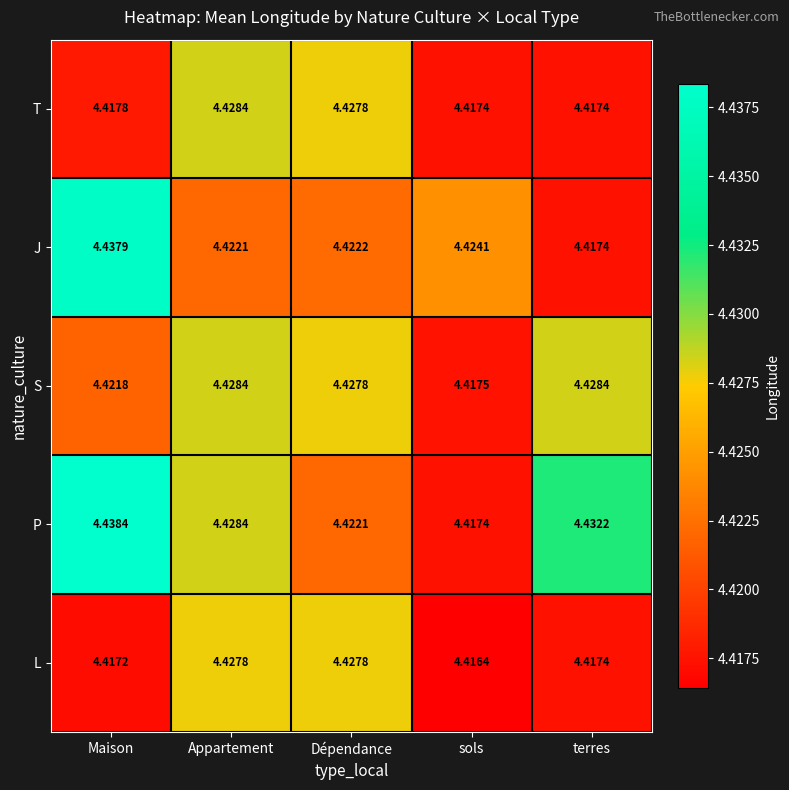

Which series has the largest total across all categories?

P